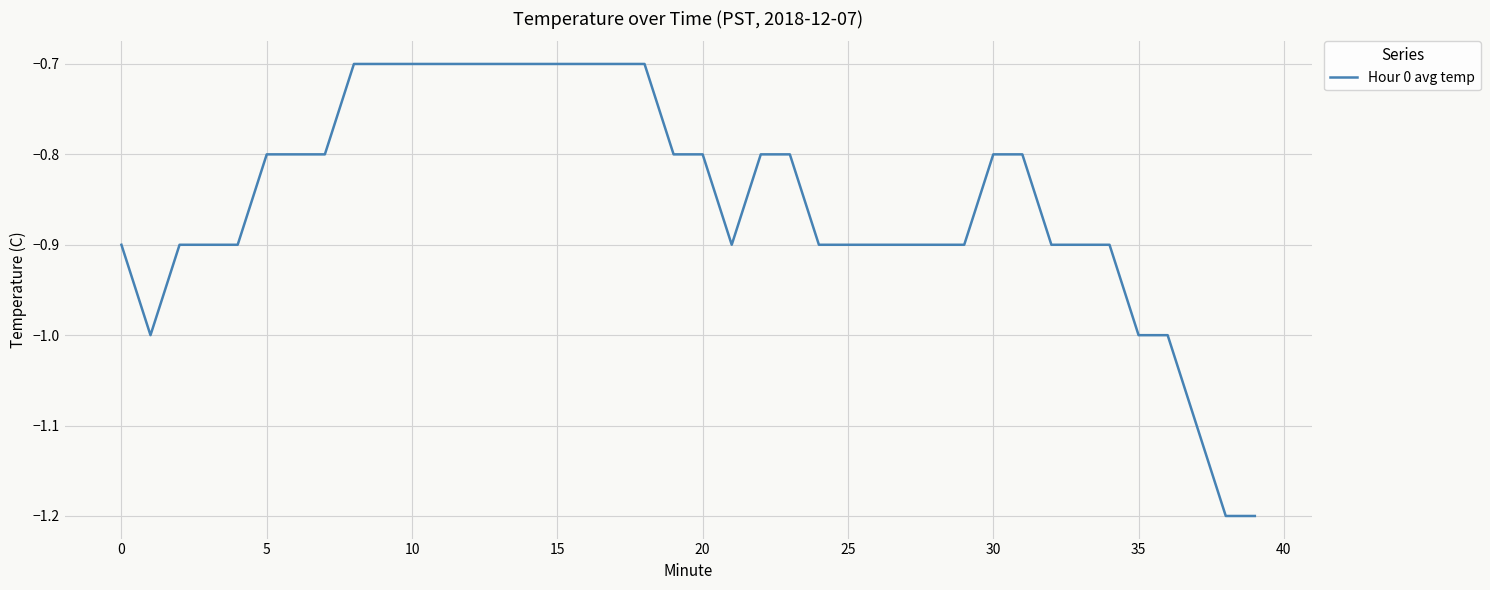

What is the sum of all values?

-34.0